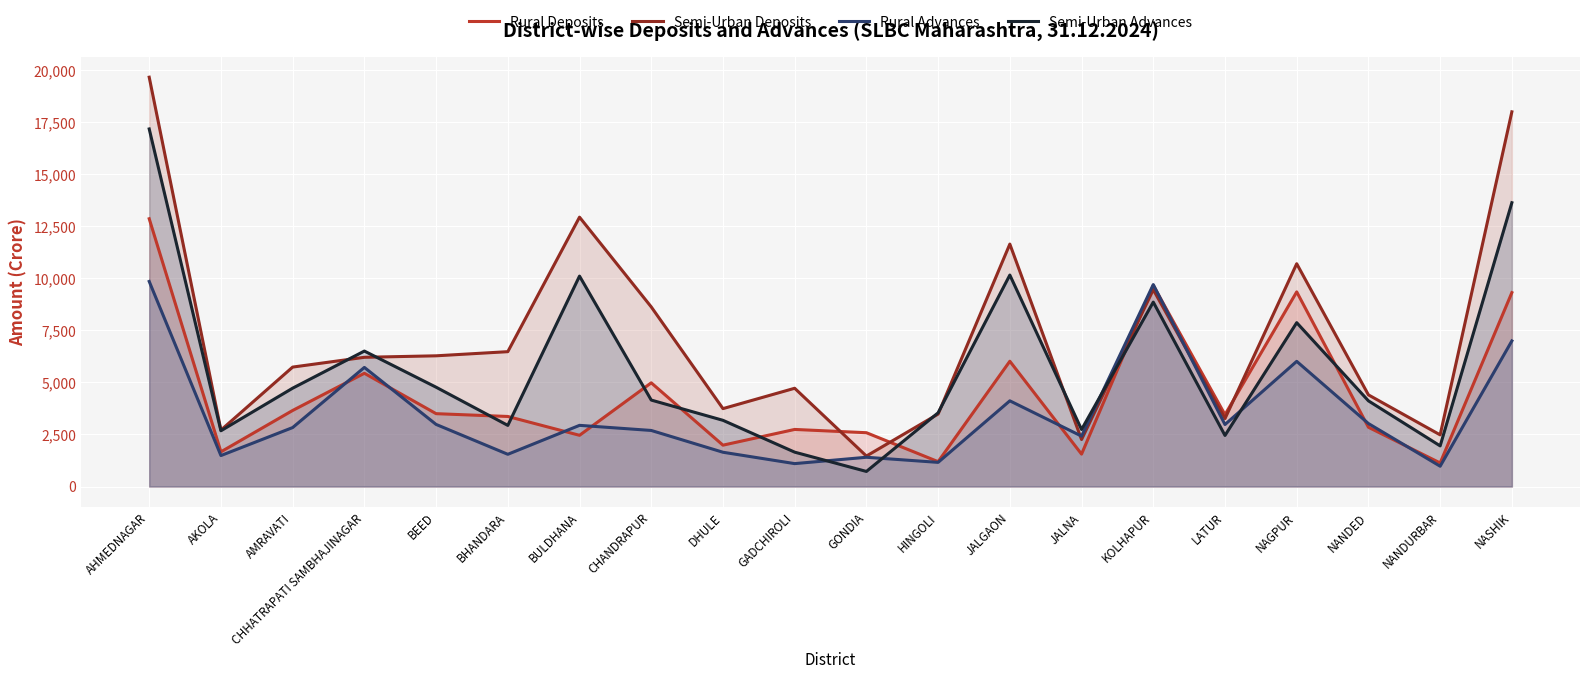

Reading left to right, transcribe all the data shown in this chart.

Rural Deposits: AHMEDNAGAR=12857.1	AKOLA=1664.9	AMRAVATI=3651.0	CHHATRAPATI SAMBHAJINAGAR=5436.7	BEED=3497.5	BHANDARA=3362.8	BULDHANA=2458.4	CHANDRAPUR=4978.8	DHULE=1984.5	GADCHIROLI=2740.2	GONDIA=2583.0	HINGOLI=1192.9	JALGAON=6015.2	JALNA=1555.0	KOLHAPUR=9656.5	LATUR=3448.9	NAGPUR=9345.5	NANDED=2845.0	NANDURBAR=1130.0	NASHIK=9309.6
Semi-Urban Deposits: AHMEDNAGAR=19653.6	AKOLA=2708.3	AMRAVATI=5734.2	CHHATRAPATI SAMBHAJINAGAR=6204.3	BEED=6275.5	BHANDARA=6474.3	BULDHANA=12932.7	CHANDRAPUR=8624.1	DHULE=3739.7	GADCHIROLI=4717.4	GONDIA=1462.2	HINGOLI=3478.6	JALGAON=11640.1	JALNA=2255.1	KOLHAPUR=9451.2	LATUR=3261.8	NAGPUR=10697.0	NANDED=4399.9	NANDURBAR=2479.4	NASHIK=17991.5
Rural Advances: AHMEDNAGAR=9846.0	AKOLA=1485.8	AMRAVATI=2830.3	CHHATRAPATI SAMBHAJINAGAR=5718.4	BEED=2981.3	BHANDARA=1546.4	BULDHANA=2936.4	CHANDRAPUR=2691.3	DHULE=1645.0	GADCHIROLI=1099.0	GONDIA=1403.6	HINGOLI=1159.0	JALGAON=4114.1	JALNA=2418.8	KOLHAPUR=9695.8	LATUR=2976.2	NAGPUR=6009.8	NANDED=3023.3	NANDURBAR=973.7	NASHIK=6990.8
Semi-Urban Advances: AHMEDNAGAR=17168.8	AKOLA=2676.5	AMRAVATI=4721.4	CHHATRAPATI SAMBHAJINAGAR=6503.5	BEED=4768.3	BHANDARA=2934.7	BULDHANA=10103.0	CHANDRAPUR=4150.3	DHULE=3178.3	GADCHIROLI=1649.4	GONDIA=723.1	HINGOLI=3539.6	JALGAON=10154.2	JALNA=2737.3	KOLHAPUR=8853.9	LATUR=2451.8	NAGPUR=7866.7	NANDED=4113.0	NANDURBAR=1950.4	NASHIK=13626.9